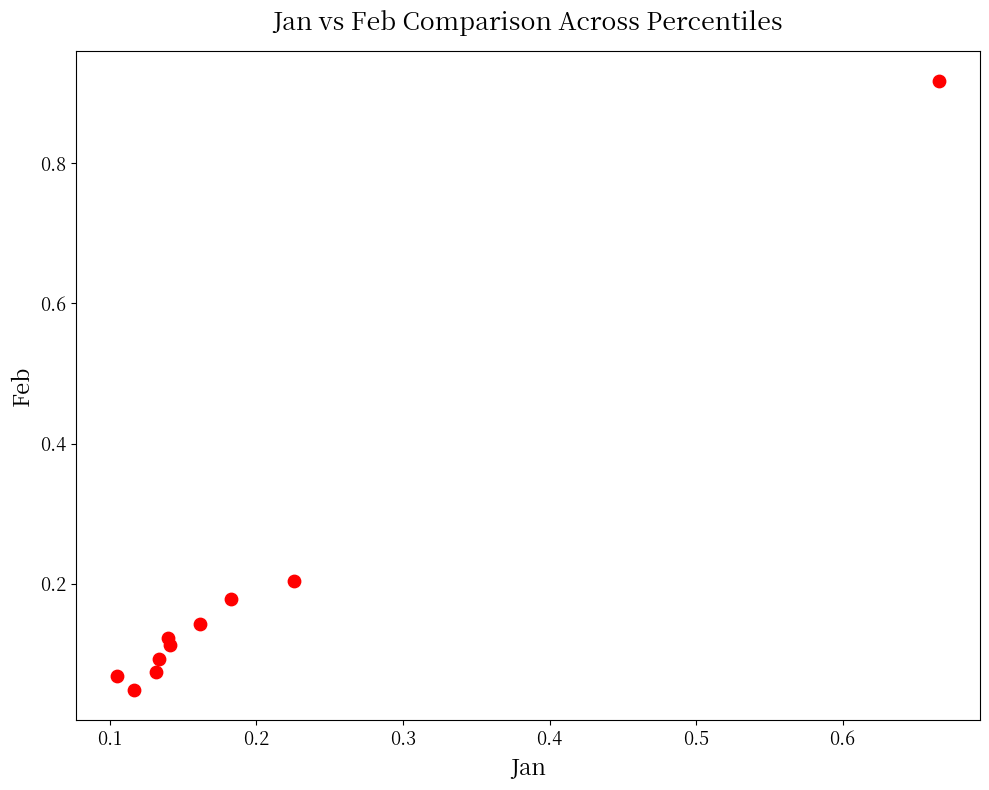

What is the range of X values (max minus min)?

0.6